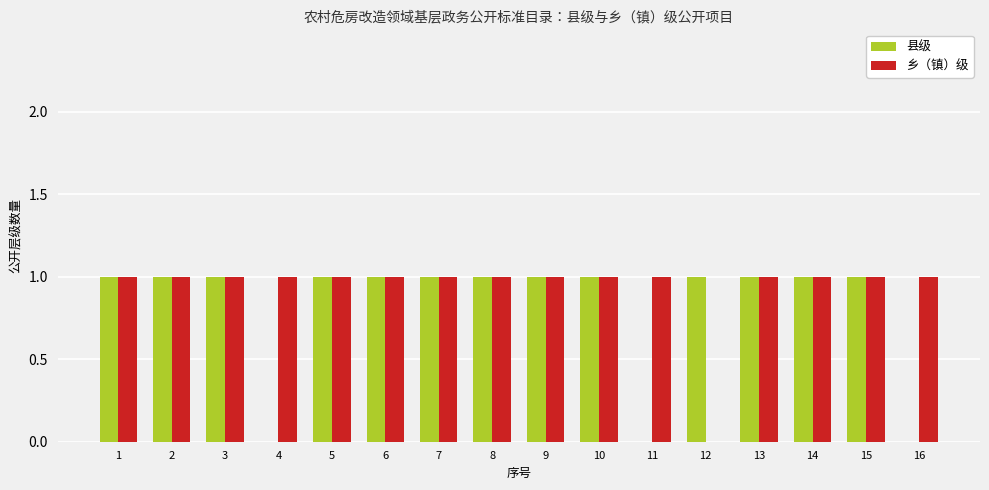

What is the total value across all series at 10?

2